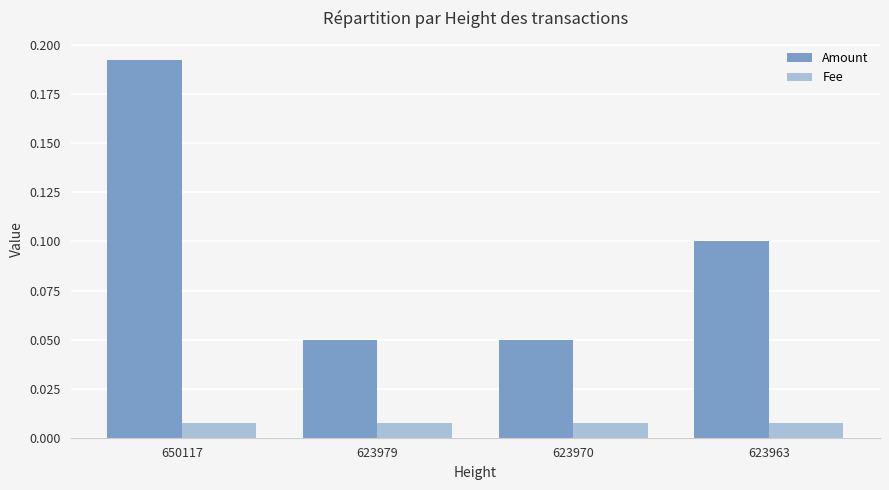

What is the sum of all Amount values?

0.4